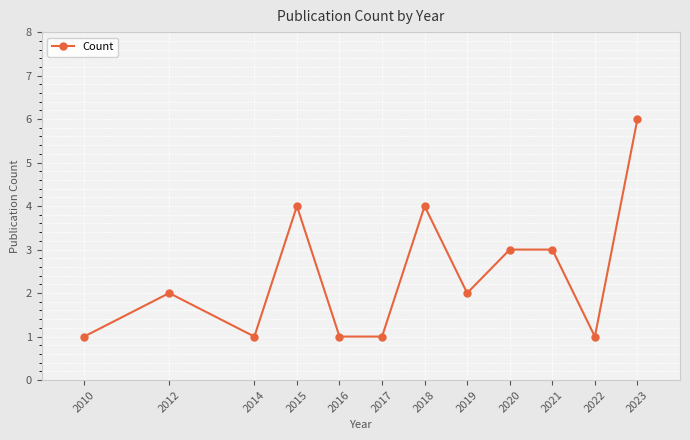

Which category has the highest value across all series?

2023